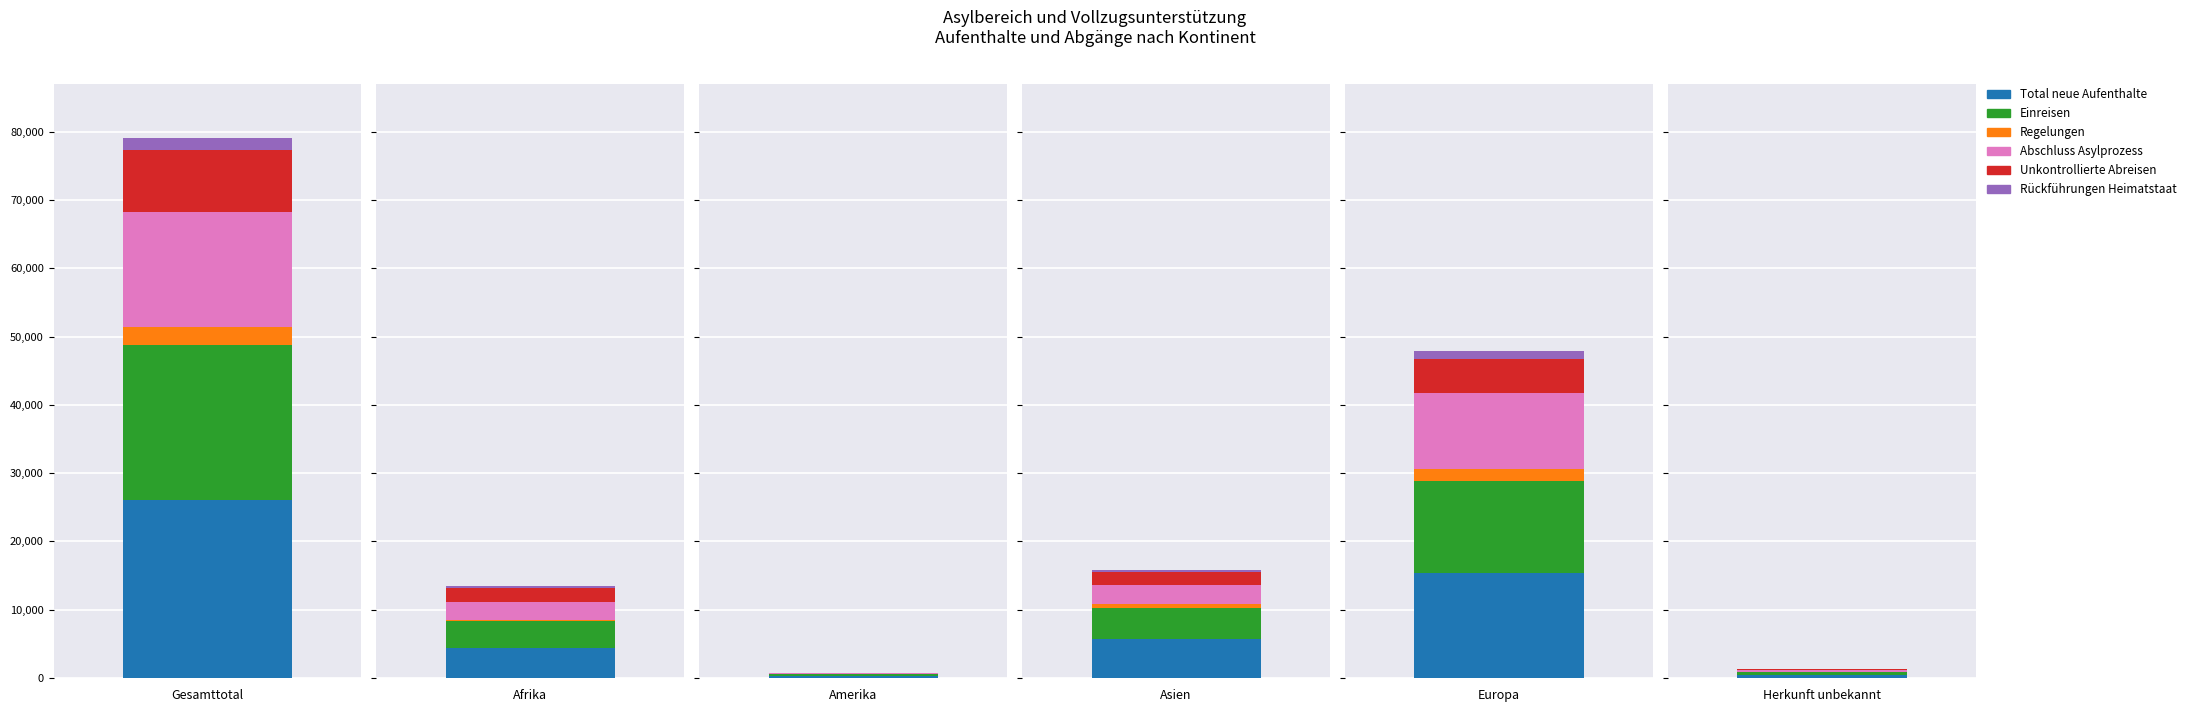

Where is Unkontrollierte Abreisen nearest to the value 4545?

Europa